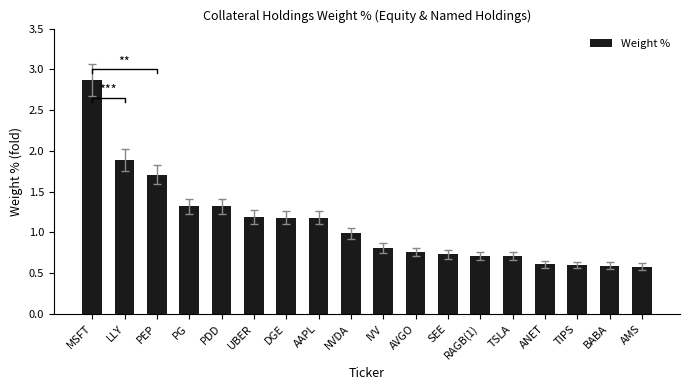

What is the label of the 12th bar from the left?

SEE